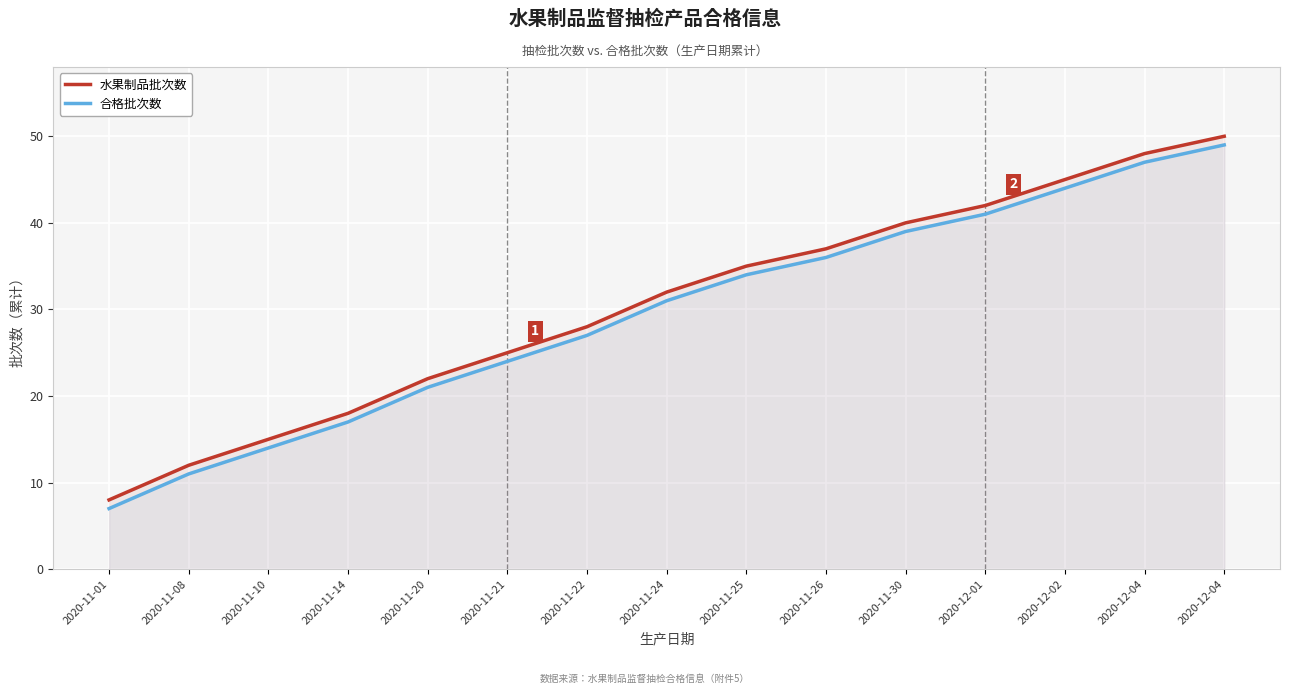

Which label corresponds to the smallest value in the chart?

2020-11-01